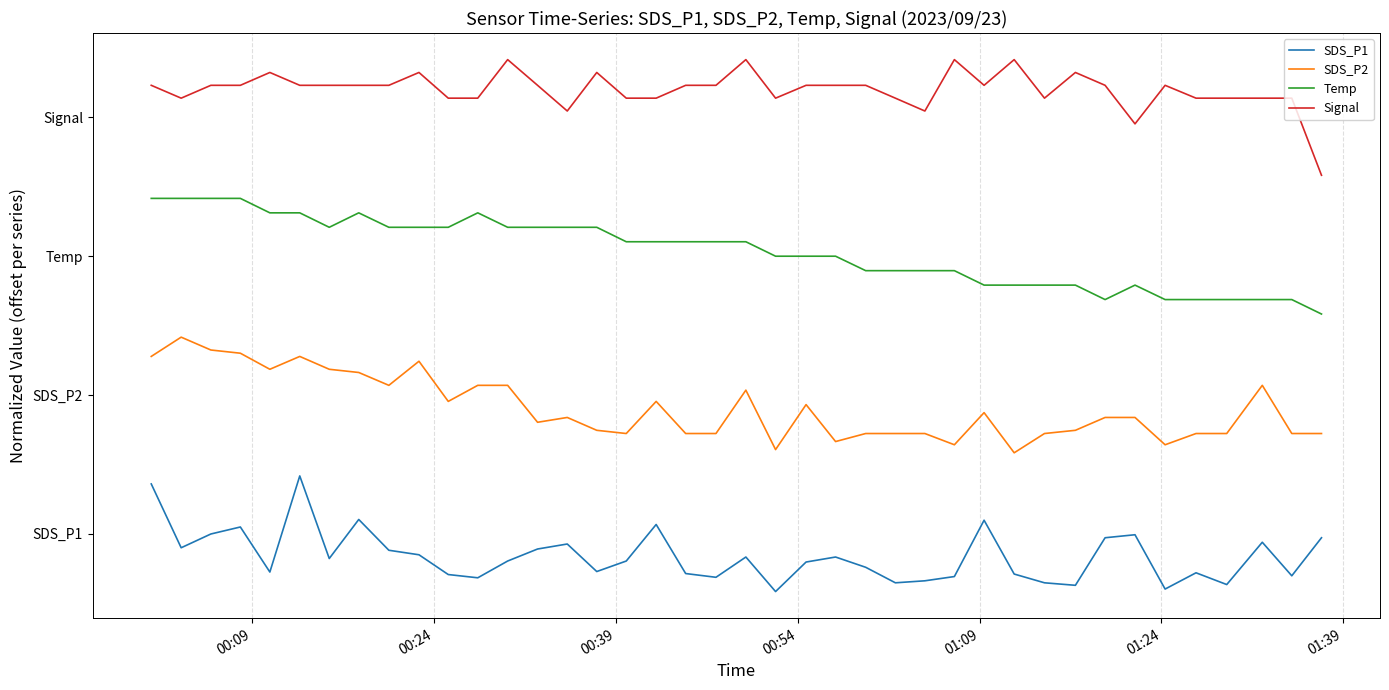

What are all the series names shown in the legend?

SDS_P1, SDS_P2, Temp, Signal